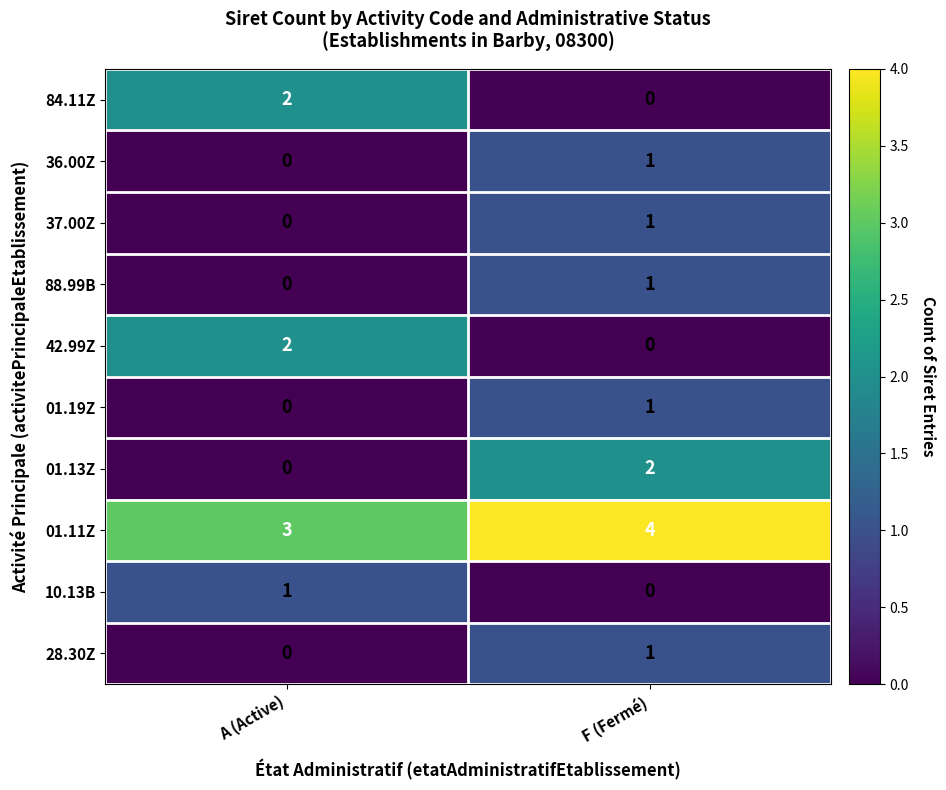

Reading right to left, list all the values displayed in this chart.

84.11Z: F (Fermé)=0	A (Active)=2
36.00Z: F (Fermé)=1	A (Active)=0
37.00Z: F (Fermé)=1	A (Active)=0
88.99B: F (Fermé)=1	A (Active)=0
42.99Z: F (Fermé)=0	A (Active)=2
01.19Z: F (Fermé)=1	A (Active)=0
01.13Z: F (Fermé)=2	A (Active)=0
01.11Z: F (Fermé)=4	A (Active)=3
10.13B: F (Fermé)=0	A (Active)=1
28.30Z: F (Fermé)=1	A (Active)=0